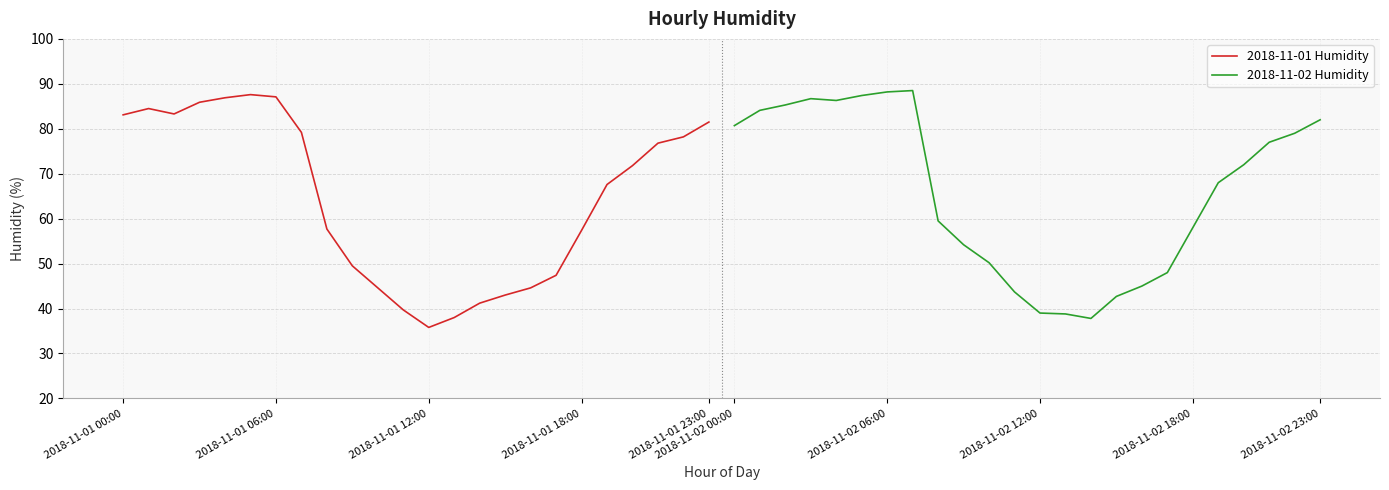

Rank the series by their average value, from lowest to highest.

2018-11-01 Humidity, 2018-11-02 Humidity